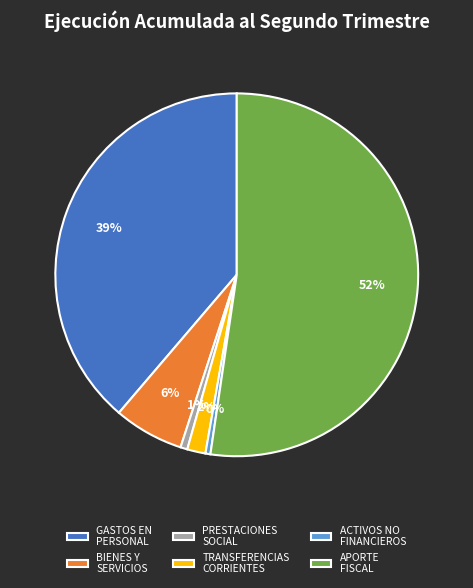

The APORTE FISCAL slice represents 40% of the pie. True or false?

False